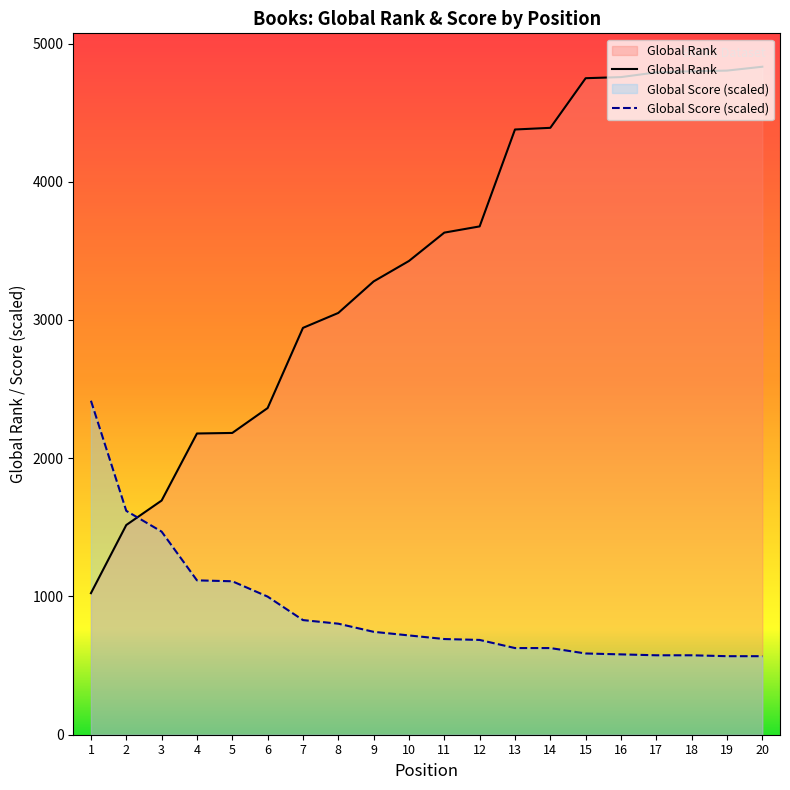

Reading right to left, transcribe all the data shown in this chart.

Global Rank: 20=4832.0	19=4804.0	18=4799.0	17=4791.0	16=4757.0	15=4749.0	14=4390.0	13=4378.0	12=3677.0	11=3632.0	10=3427.0	9=3279.0	8=3051.0	7=2943.0	6=2363.0	5=2183.0	4=2179.0	3=1694.0	2=1517.0	1=1024.0
Global Score: 20=568.1	19=568.1	18=574.6	17=574.6	16=581.1	15=587.7	14=626.9	13=626.9	12=685.6	11=692.2	10=718.3	9=744.4	8=803.2	7=829.3	6=999.0	5=1110.1	4=1116.6	3=1469.2	2=1619.4	1=2416.0